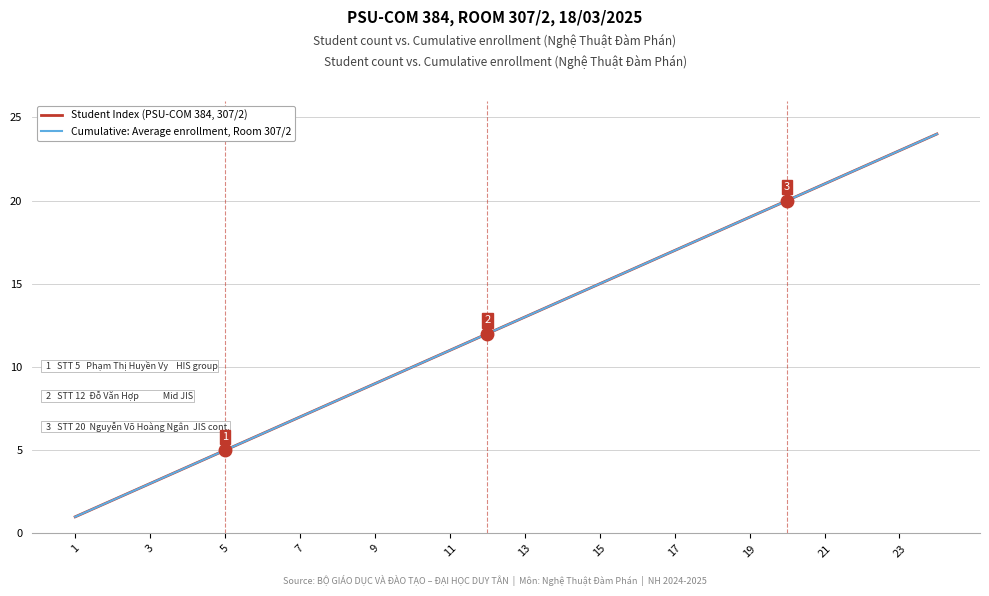

Is this an area chart (filled region under the line)?

No